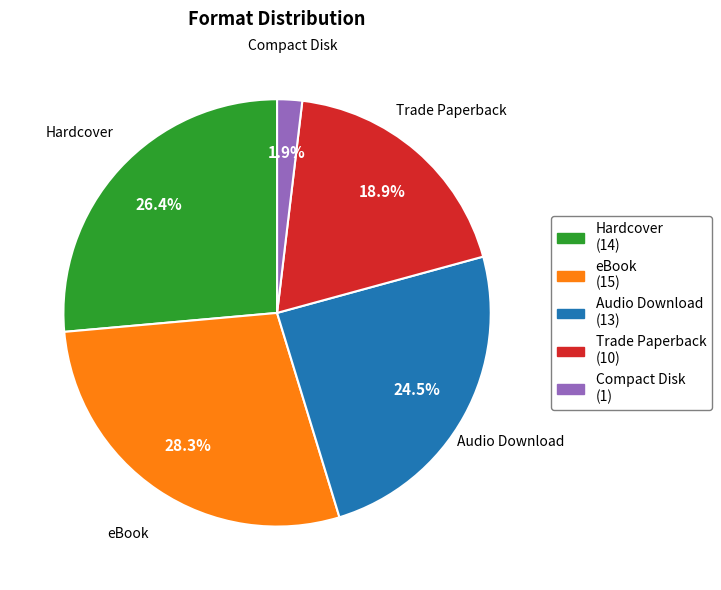

Count the number of slices in the pie.

5